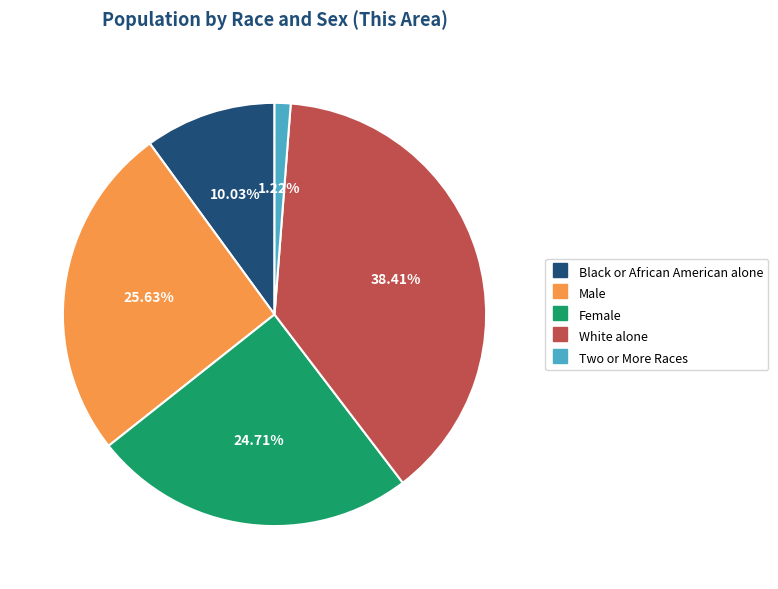

To the nearest percent, what is the difference between the largest and smallest slice percentages?

37%